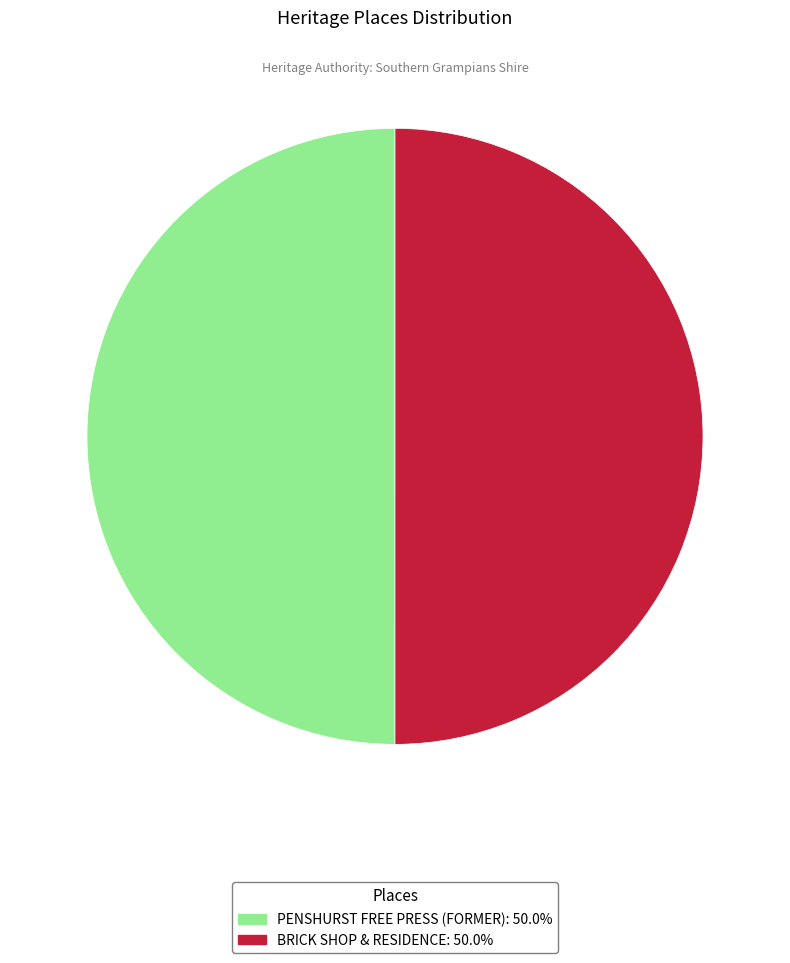

Is the sum of PENSHURST FREE PRESS (FORMER): 50.0% and BRICK SHOP & RESIDENCE: 50.0% greater than half?

Yes